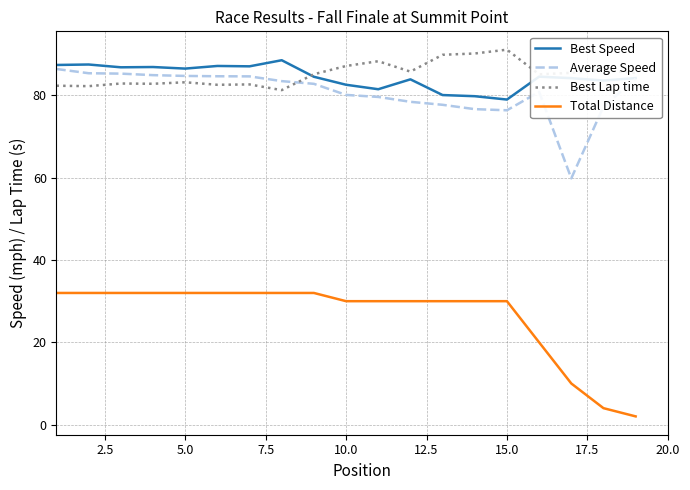

What are all the series names shown in the legend?

Best Speed, Average Speed, Best Lap time, Total Distance